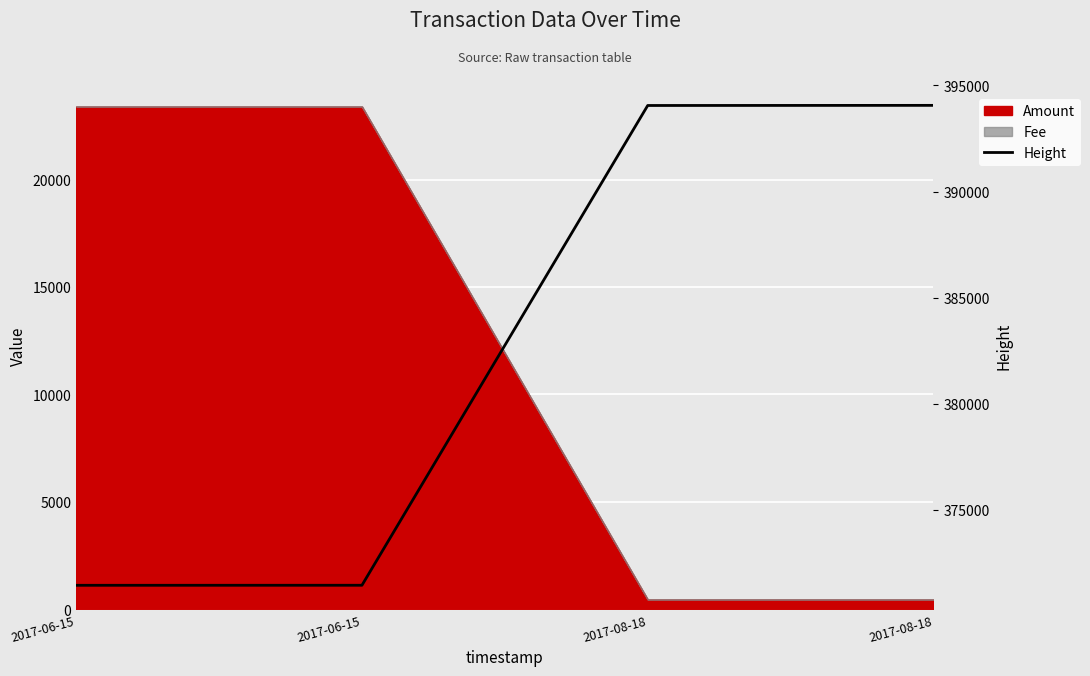

What is the label of the 1st point from the left?

2017-06-15